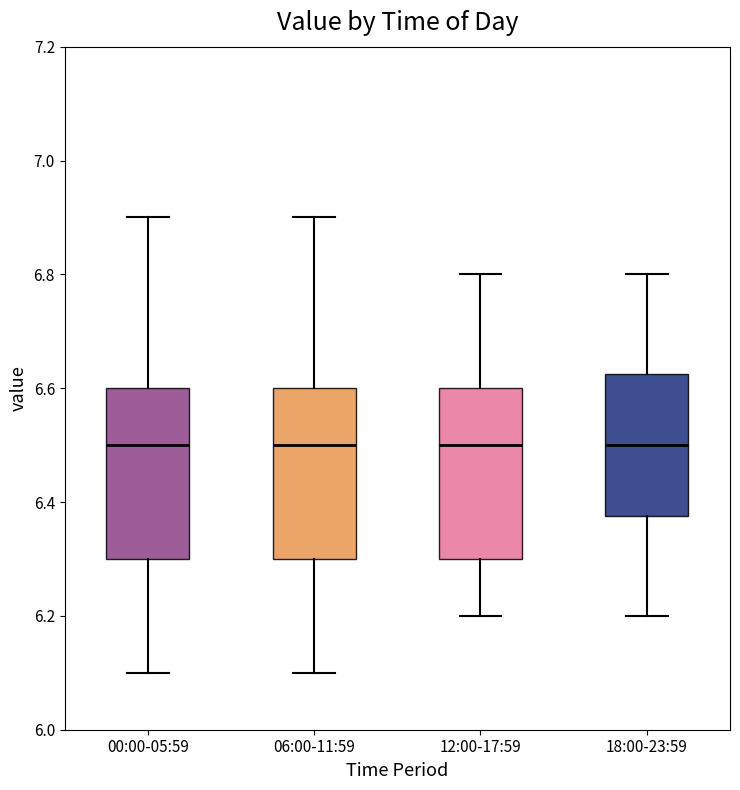

Reading left to right, transcribe this box plot: for each box, give where its median line is, the range the box spans, and where its two whiskers end, as read against the y-axis. The values are not printed on the chart, so give them approximately, as read against the axis.

00:00-05:59: median 6.50, box 6.30 to 6.60, whiskers 6.10 to 6.90
06:00-11:59: median 6.50, box 6.30 to 6.60, whiskers 6.10 to 6.90
12:00-17:59: median 6.50, box 6.30 to 6.60, whiskers 6.20 to 6.80
18:00-23:59: median 6.50, box 6.38 to 6.62, whiskers 6.20 to 6.80